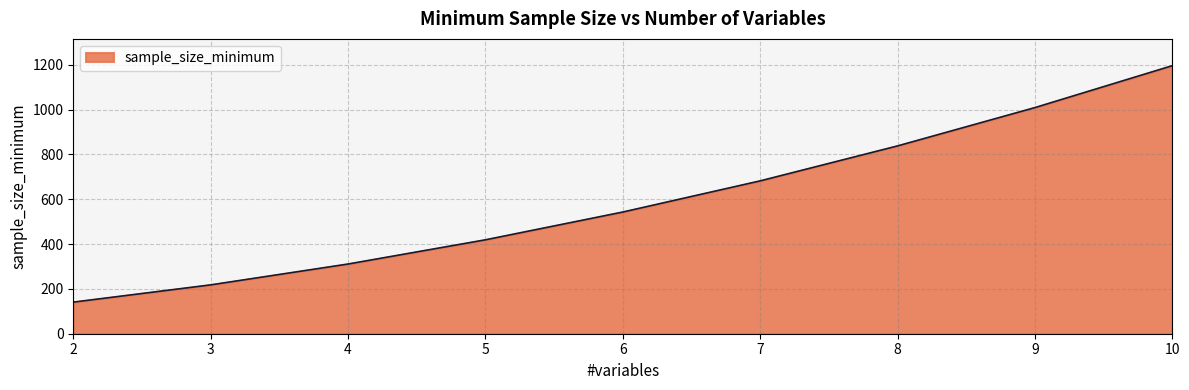

What is the difference between the maximum and second lowest values?

978